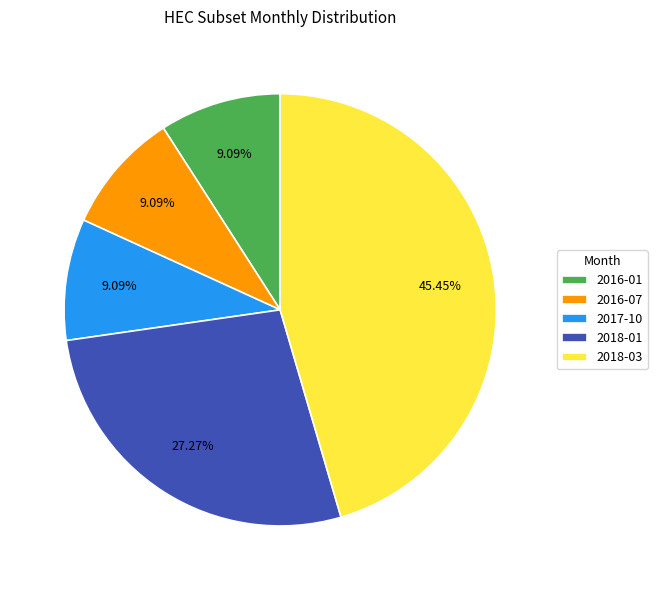

Is it true that 2016-07 is 16% of the pie?

False